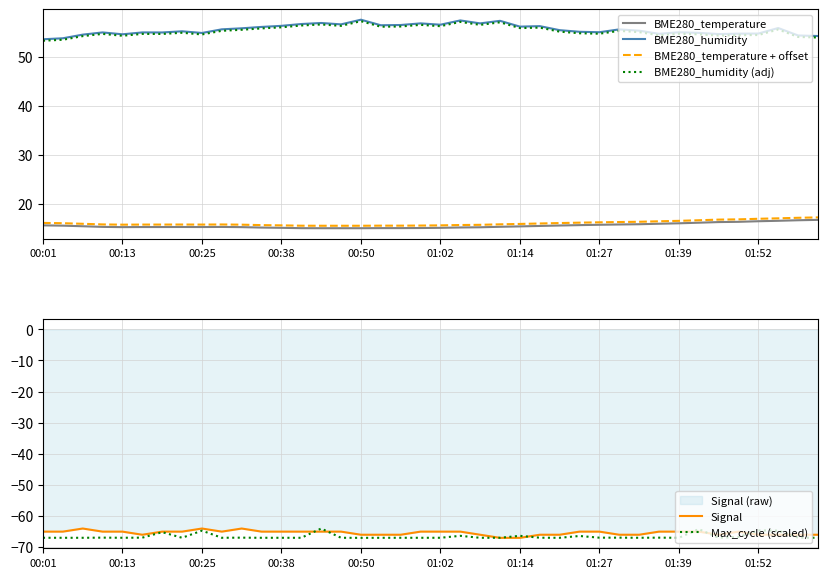

True or false: BME280_temperature + offset and BME280_temperature intersect in this chart.

False